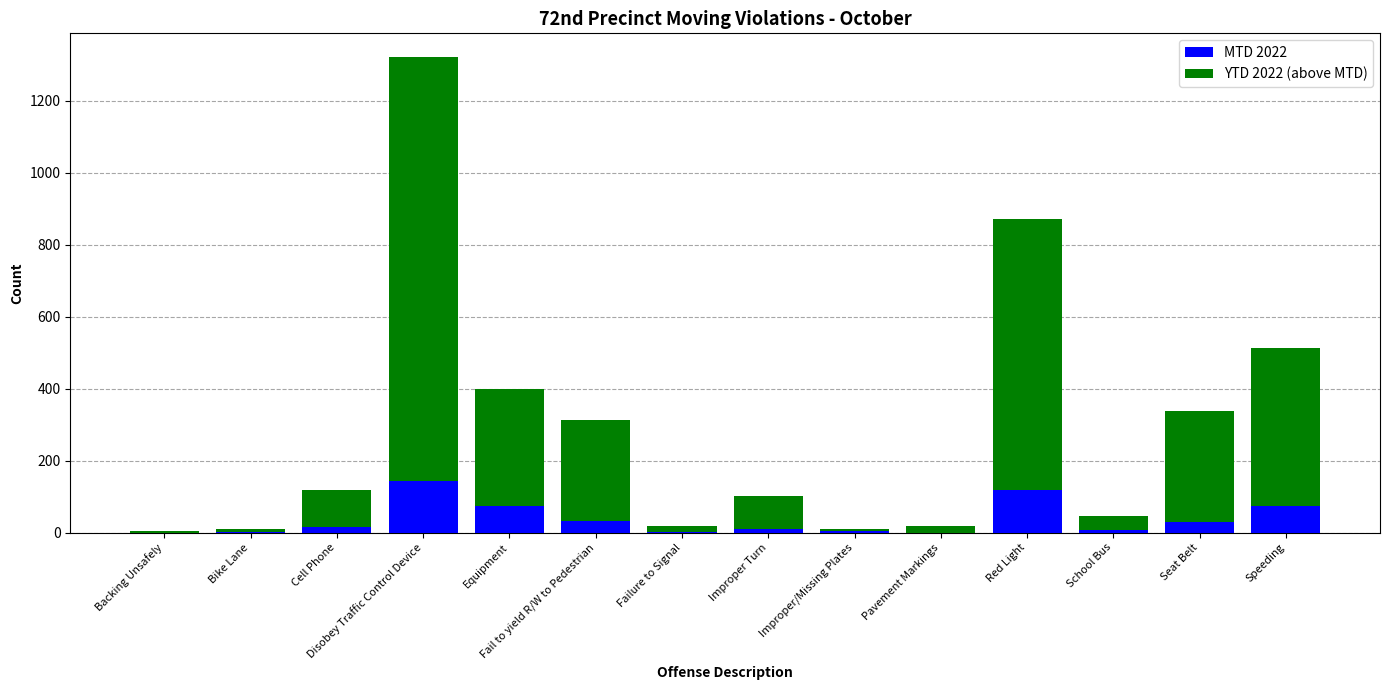

What is the maximum value for MTD 2022?

144